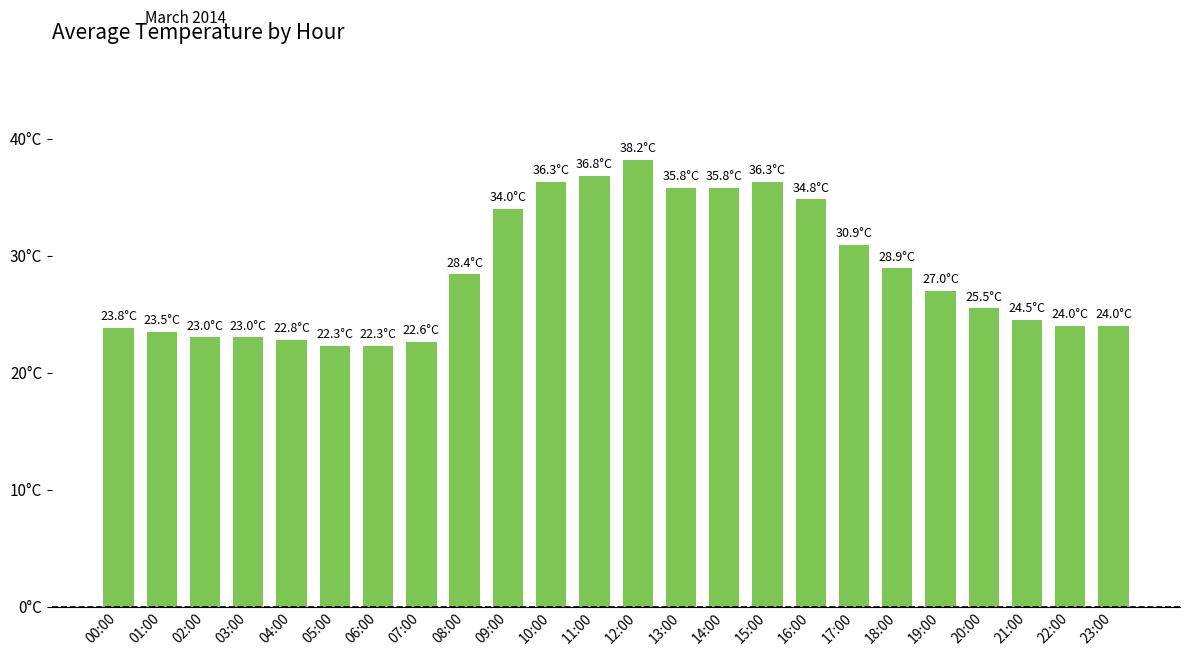

True or false: the data shows 57.1 at 14:00.

False